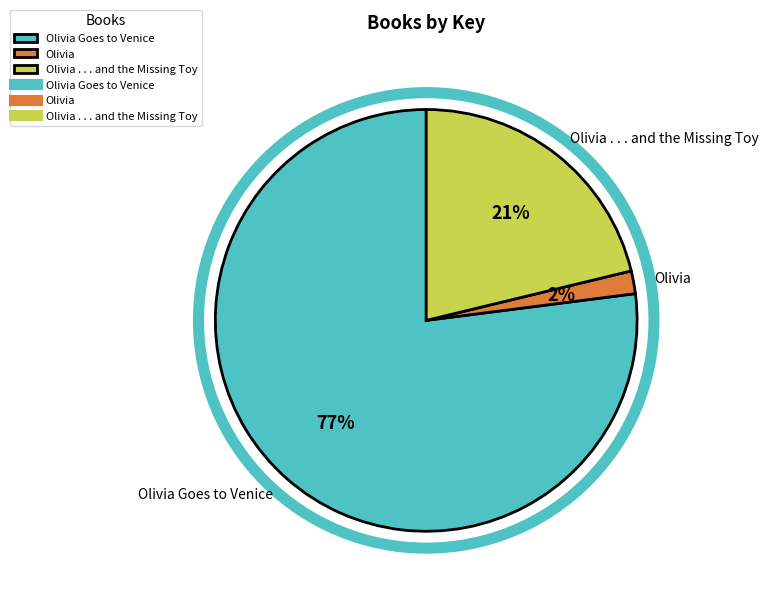

Which has a higher value, Olivia . . . and the Missing Toy or Olivia?

Olivia . . . and the Missing Toy